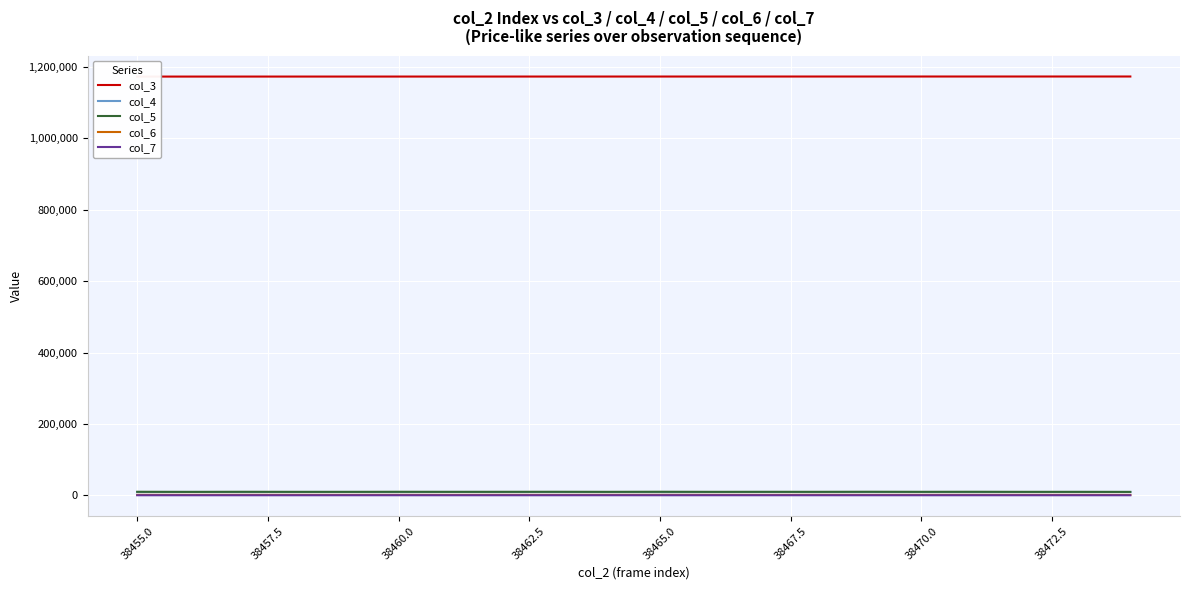

Is it true that col_5 equals 9924 at 38465.0?

True